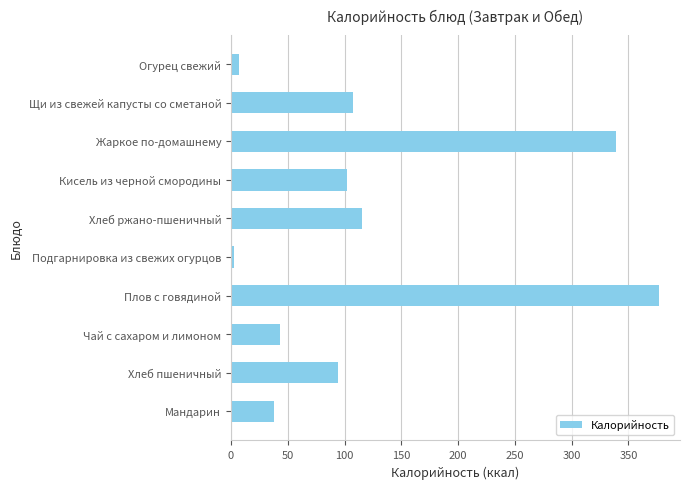

Which category has the highest value across all series?

Плов с говядиной